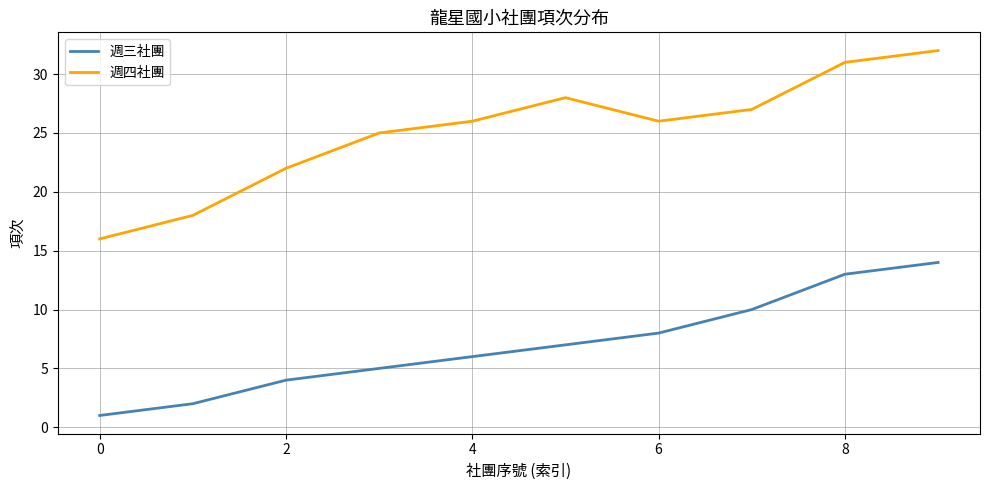

What is the average value of the 週四社團 series?

25